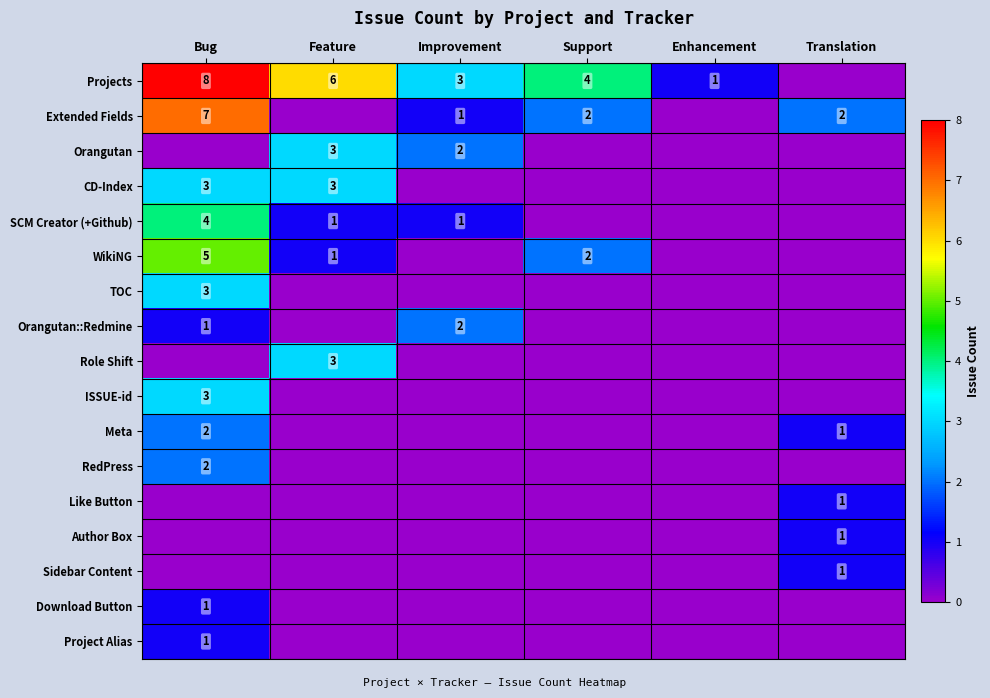

True or false: Orangutan::Redmine has a value of 3 at Improvement.

False